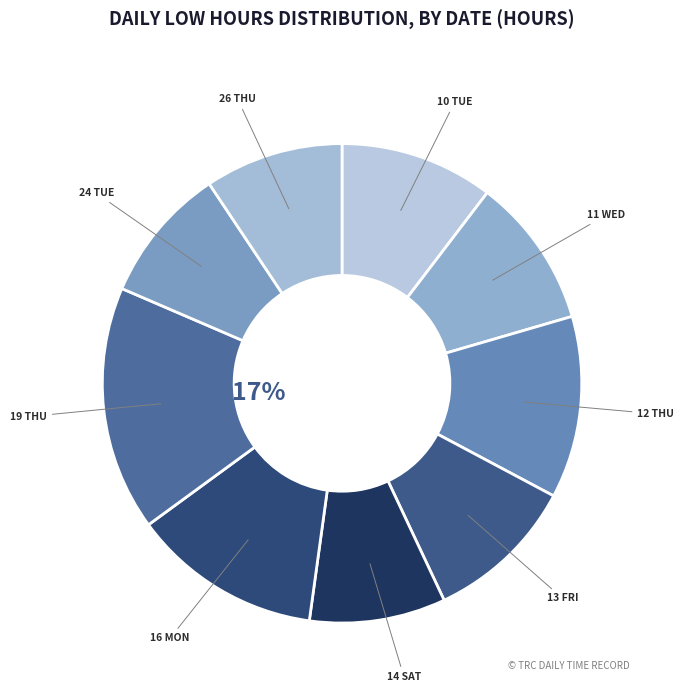

What is the largest slice in the pie chart?

19 Thu